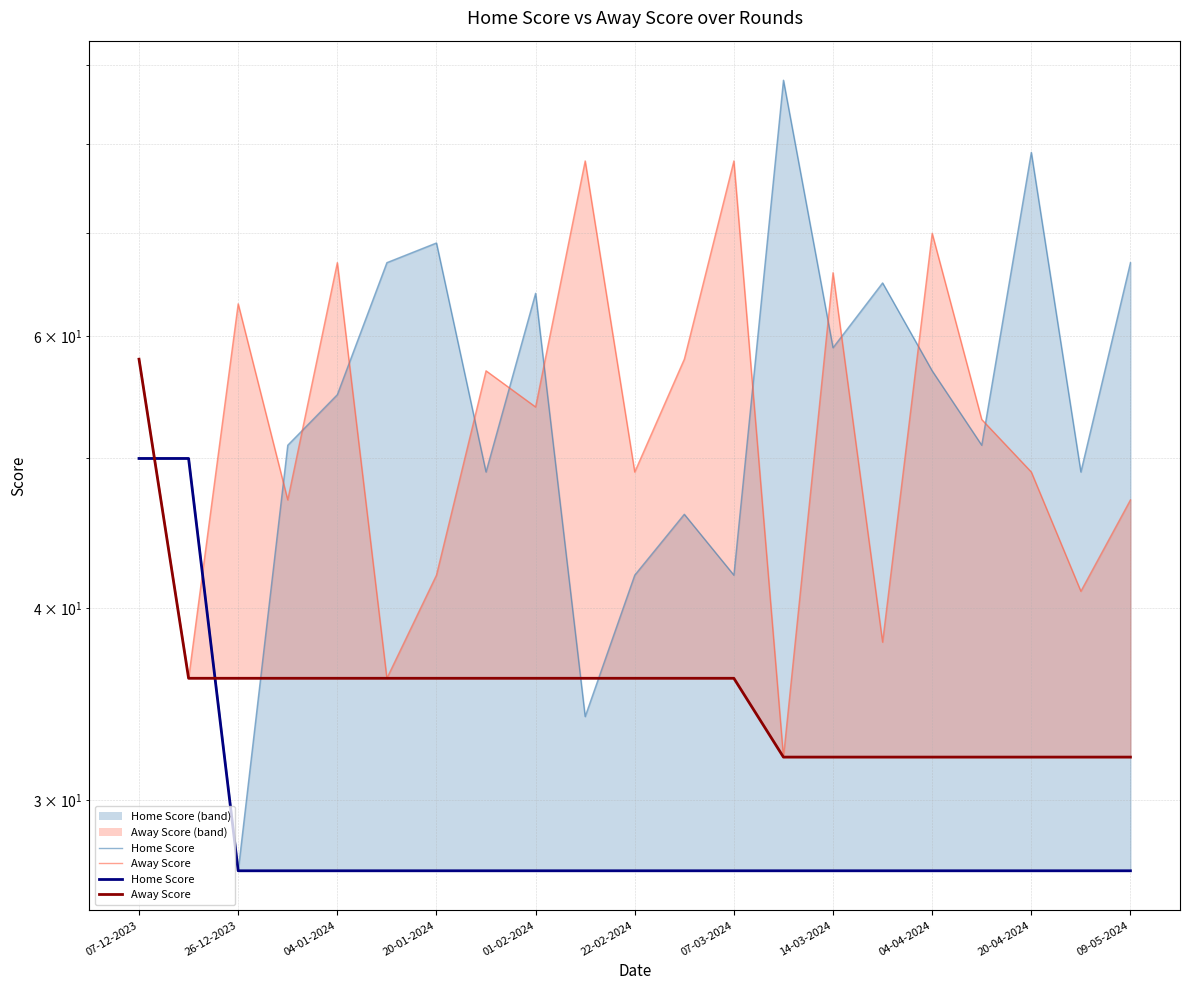

Which series changed the most between 26-12-2023 and 20-04-2024?

Away Score